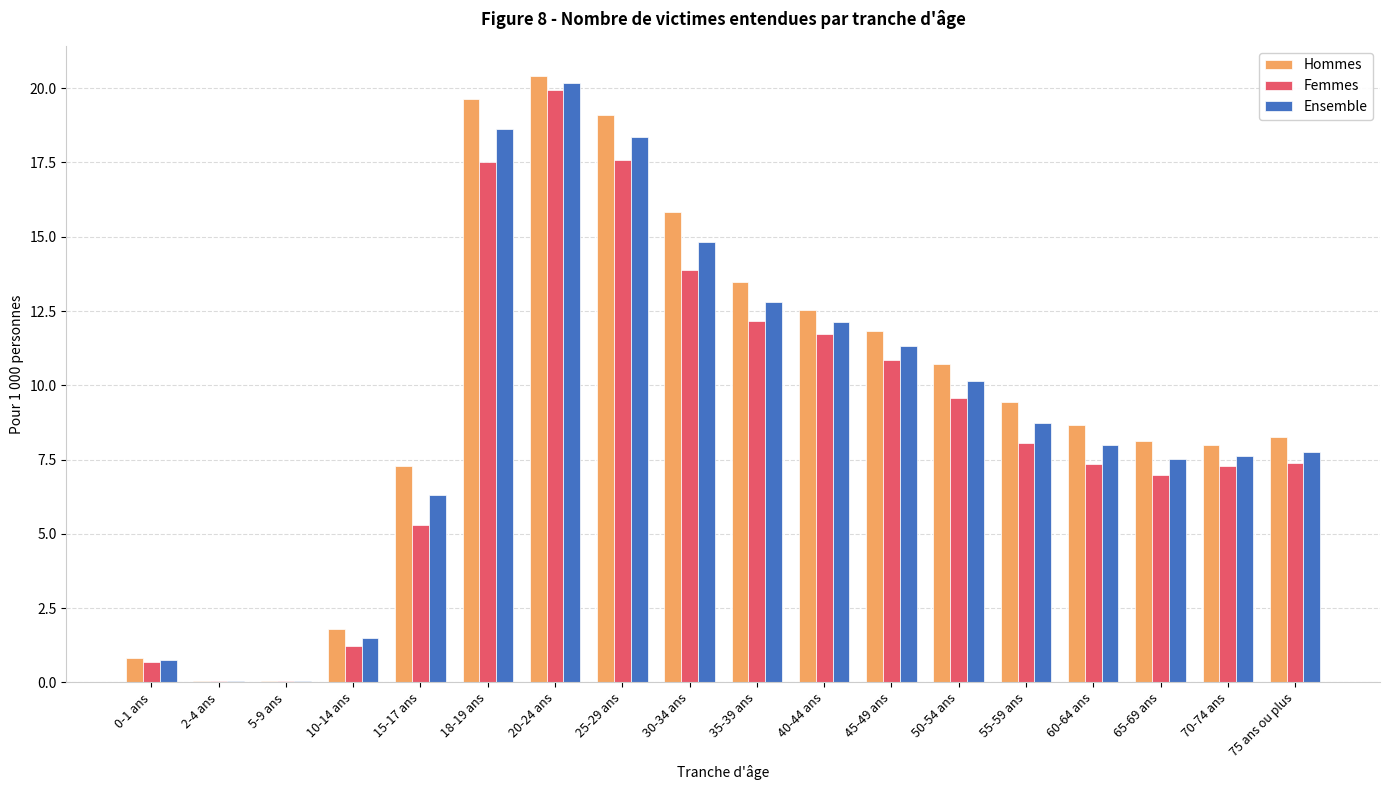

What is the sum of the Femmes values at 18-19 ans and 55-59 ans?

25.6